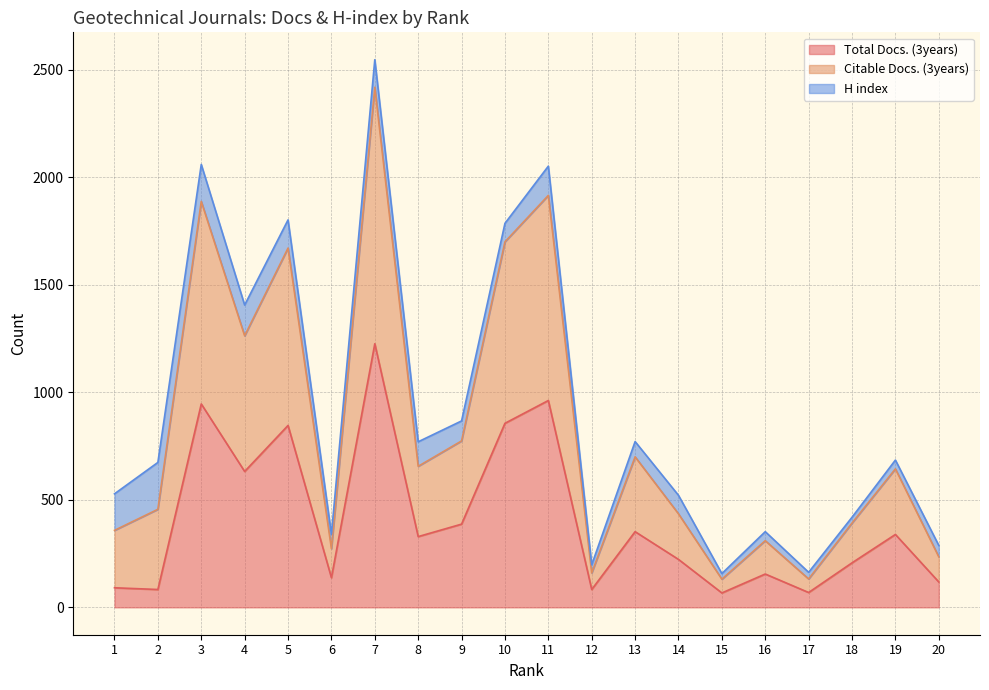

True or false: Citable Docs. (3years) has more than 0 interior local peaks.

True